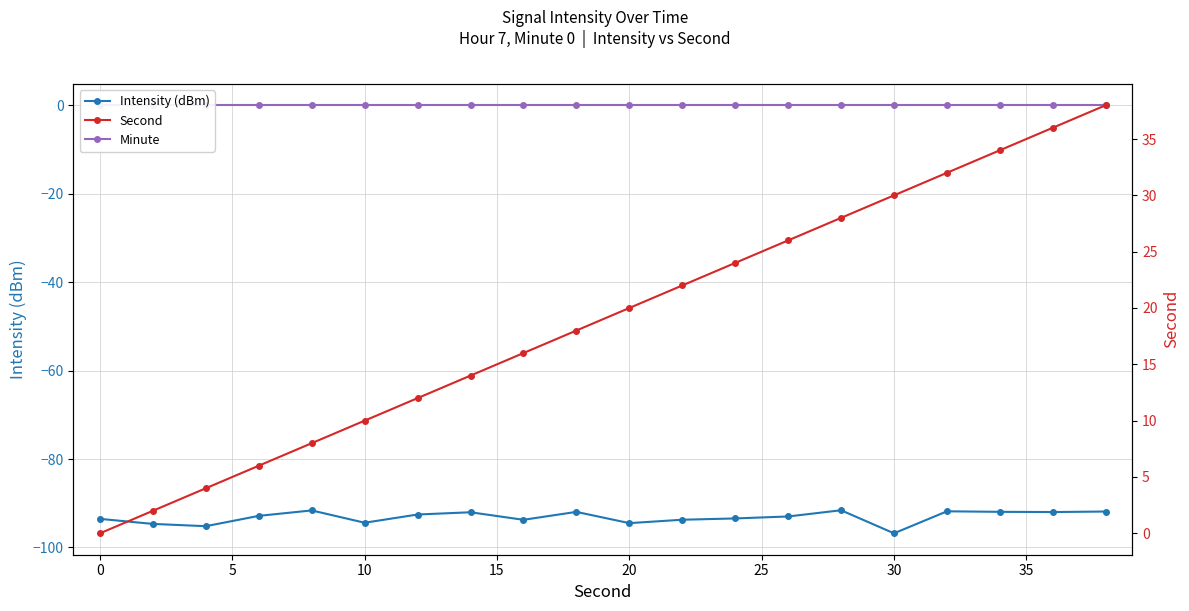

What is the highest value of the Intensity (dBm) series?

-91.6